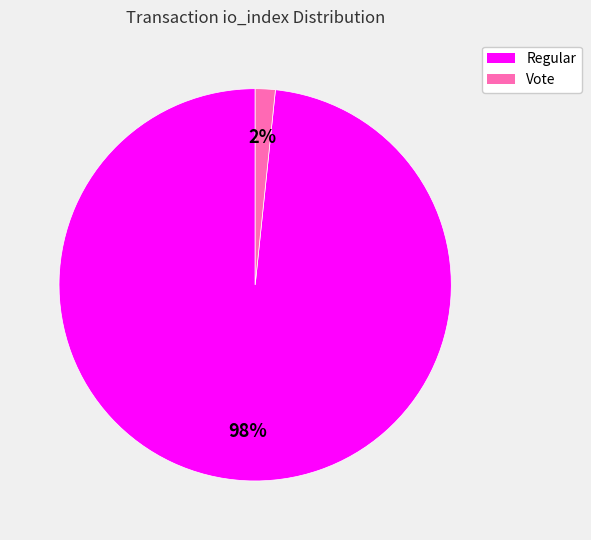

The Vote slice represents 8% of the pie. True or false?

False